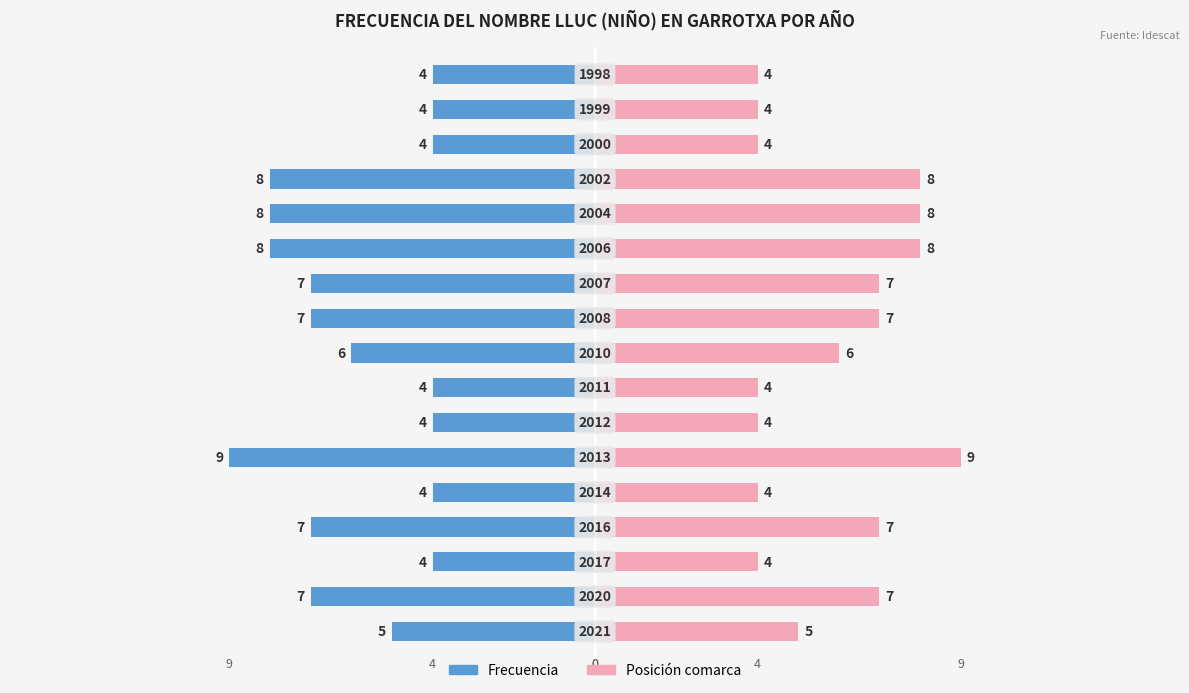

At how many categories does at least one series exceed -3?

17